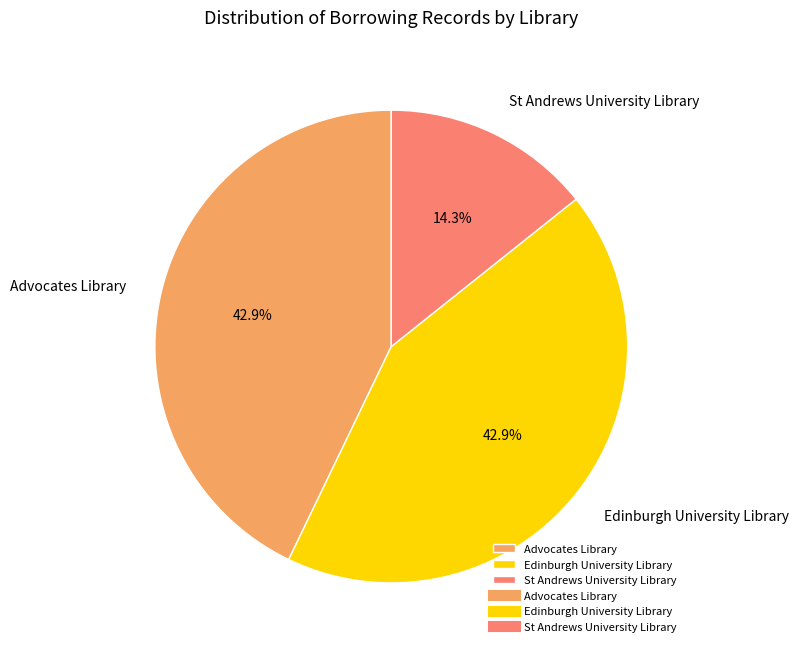

Does any single category account for the majority?

No